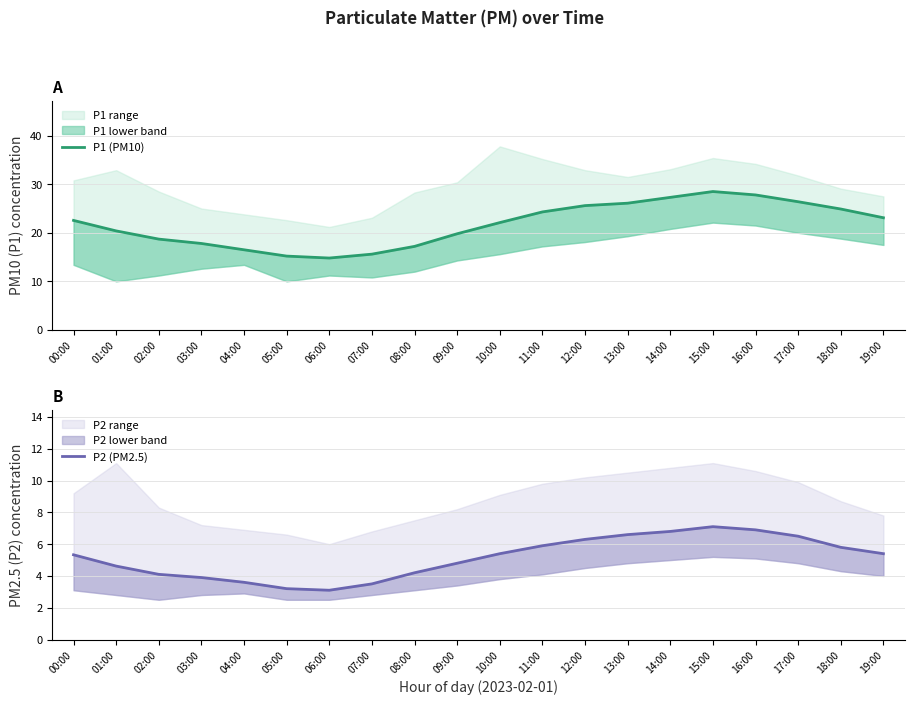

At 18:00, list the series in order from smallest to largest.

P2 (PM2.5), P1 (PM10)